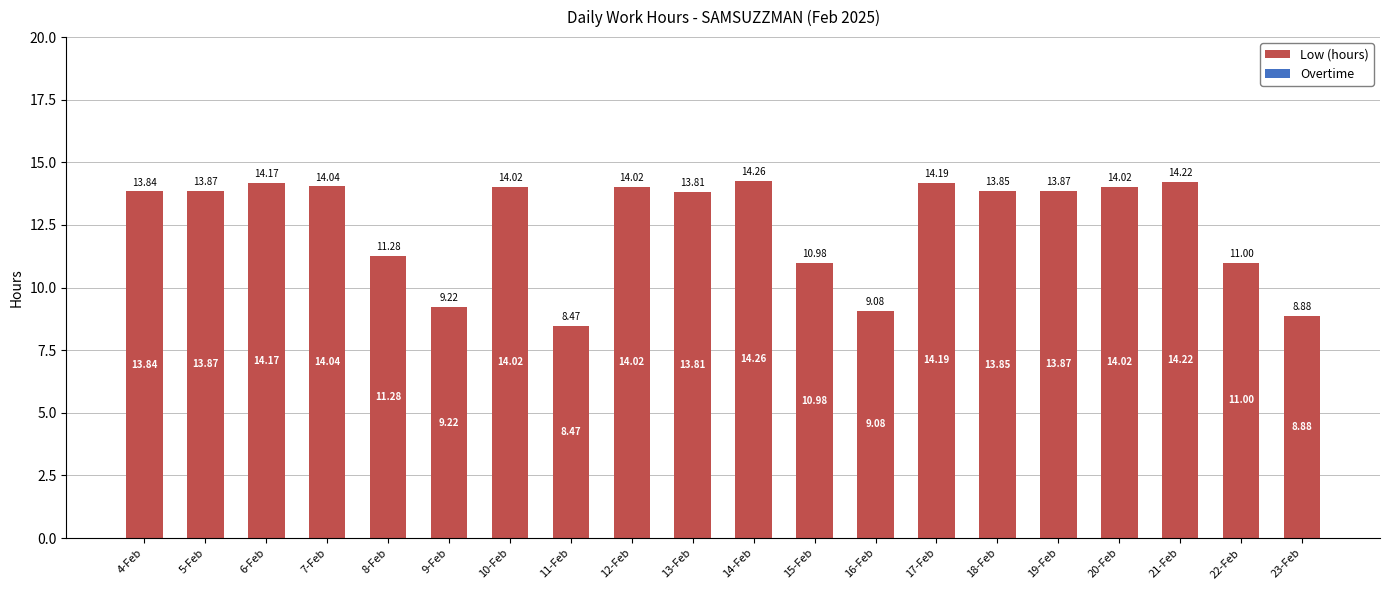

Between 17-Feb and 4-Feb, which is larger?

17-Feb